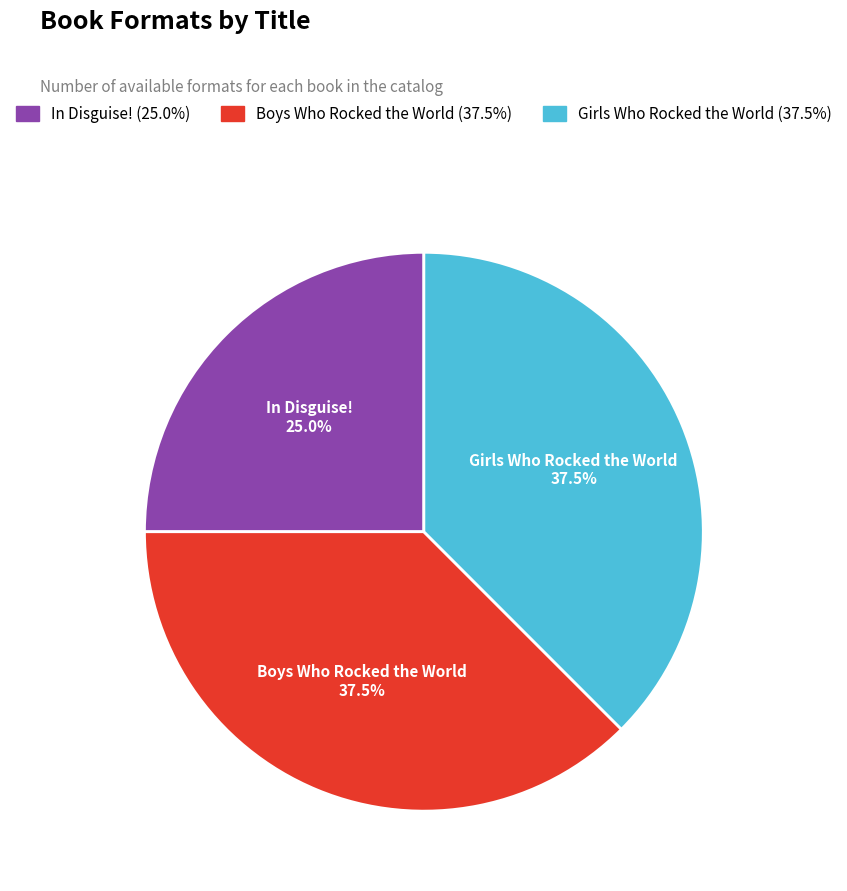

Which slice is the smallest?

In Disguise!